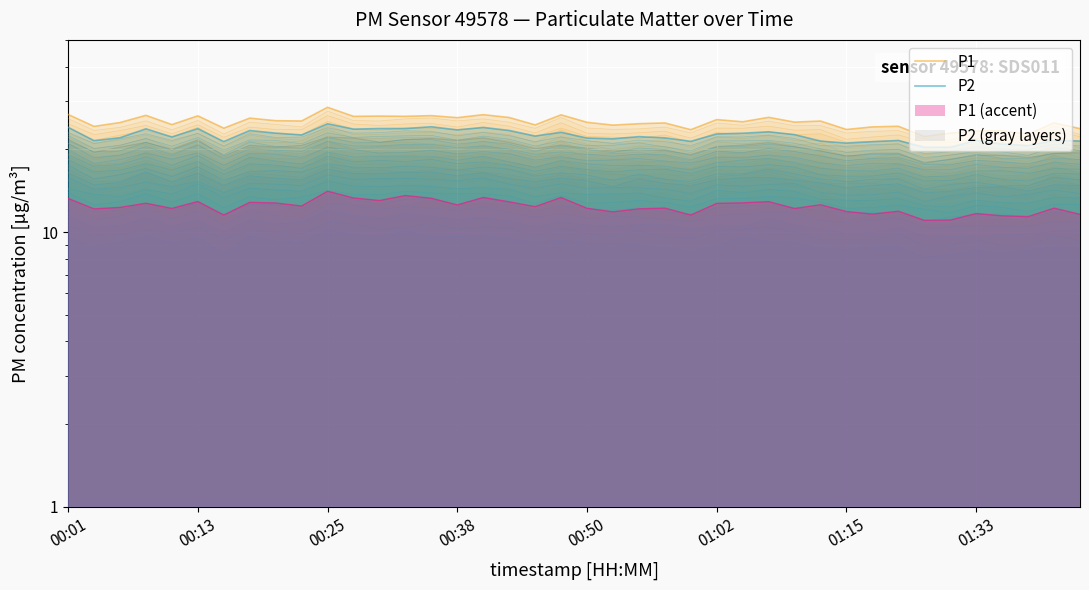

At 11, list the series in order from largest to smallest.

P1, P2